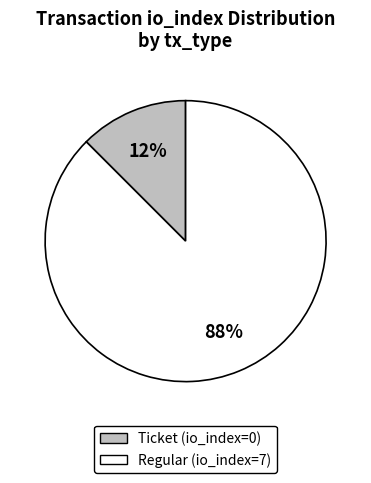

To the nearest percent, what is the combined percentage of Ticket and Regular?

100%